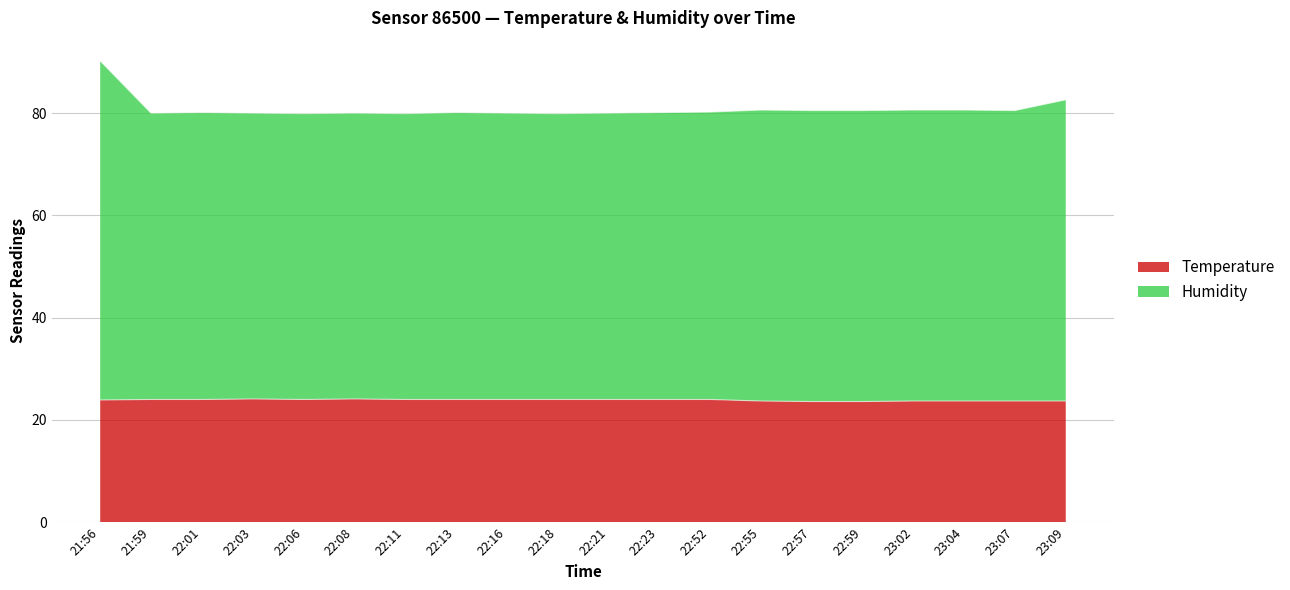

The Humidity series shows 80.6 at 22:55. True or false?

True